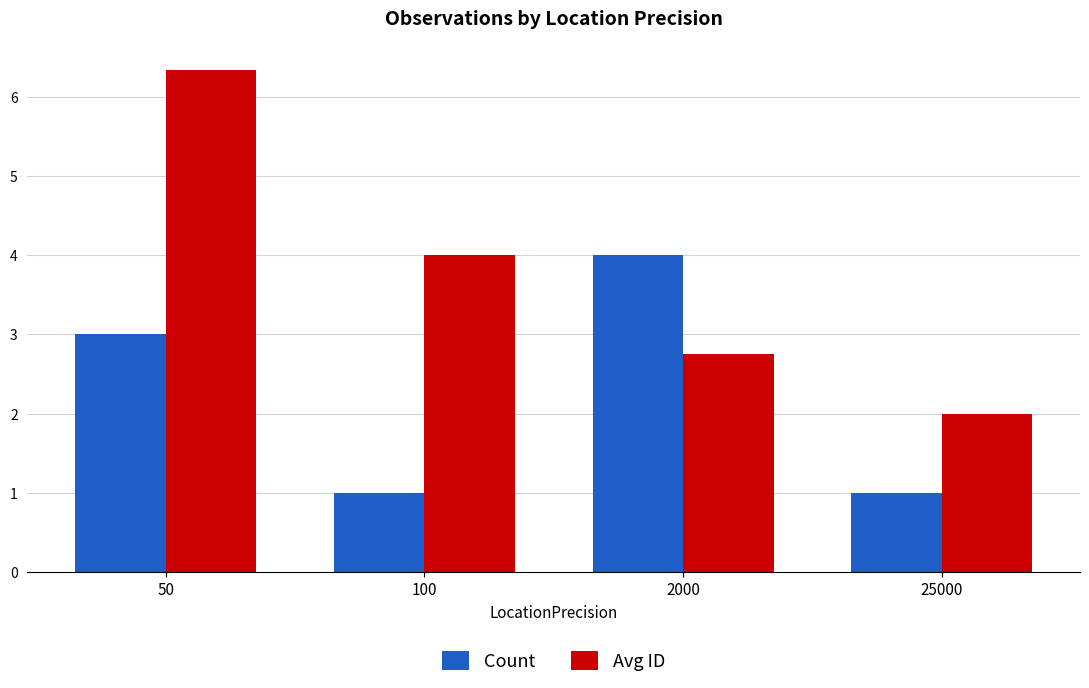

Which series has the largest range (max minus min)?

Avg ID